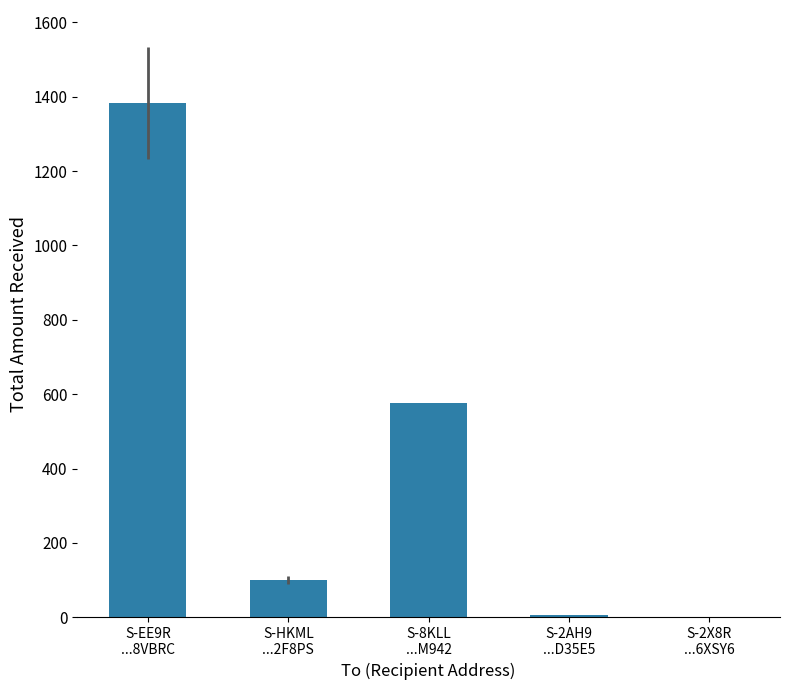

What is the maximum value shown in the chart?

1383.9